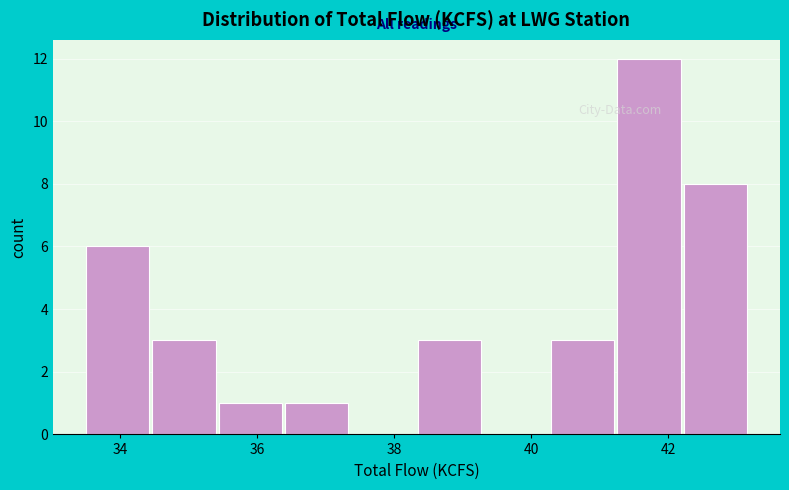

Over which range of the x-axis is the bar tallest?

41.2 to 42.2